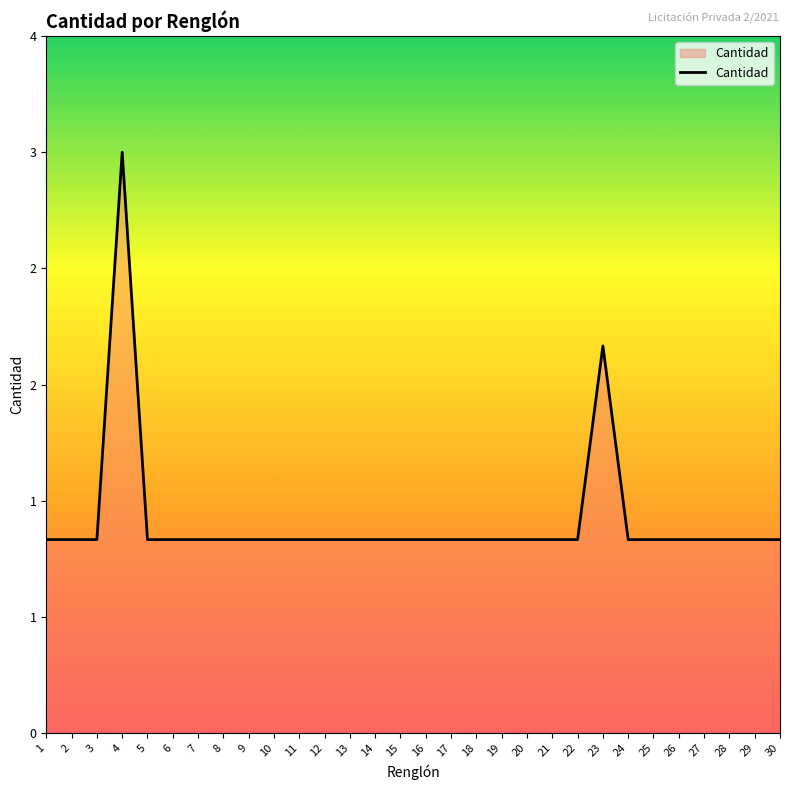

What is the sum of all values?

33